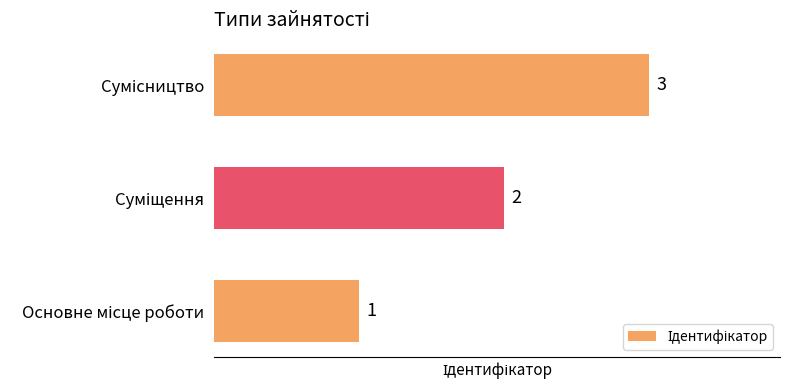

What is the sum of all values?

6